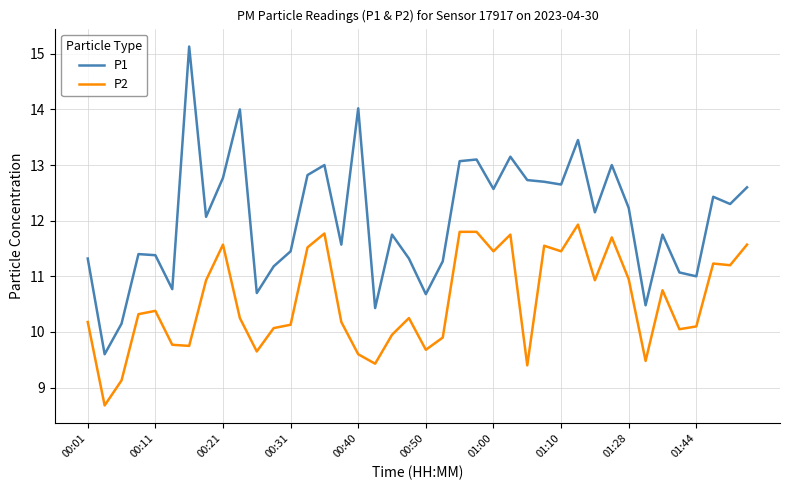

What is the difference between the maximum and minimum values in the P1 series?

5.5